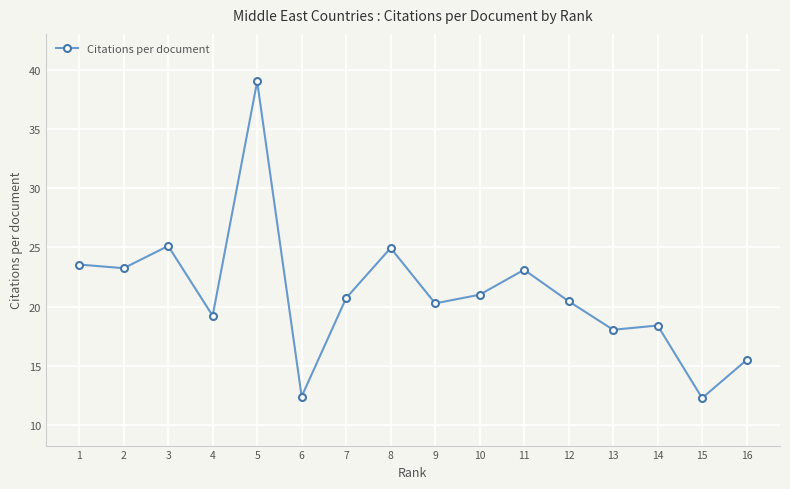

Where is the data nearest to the value 25?

8